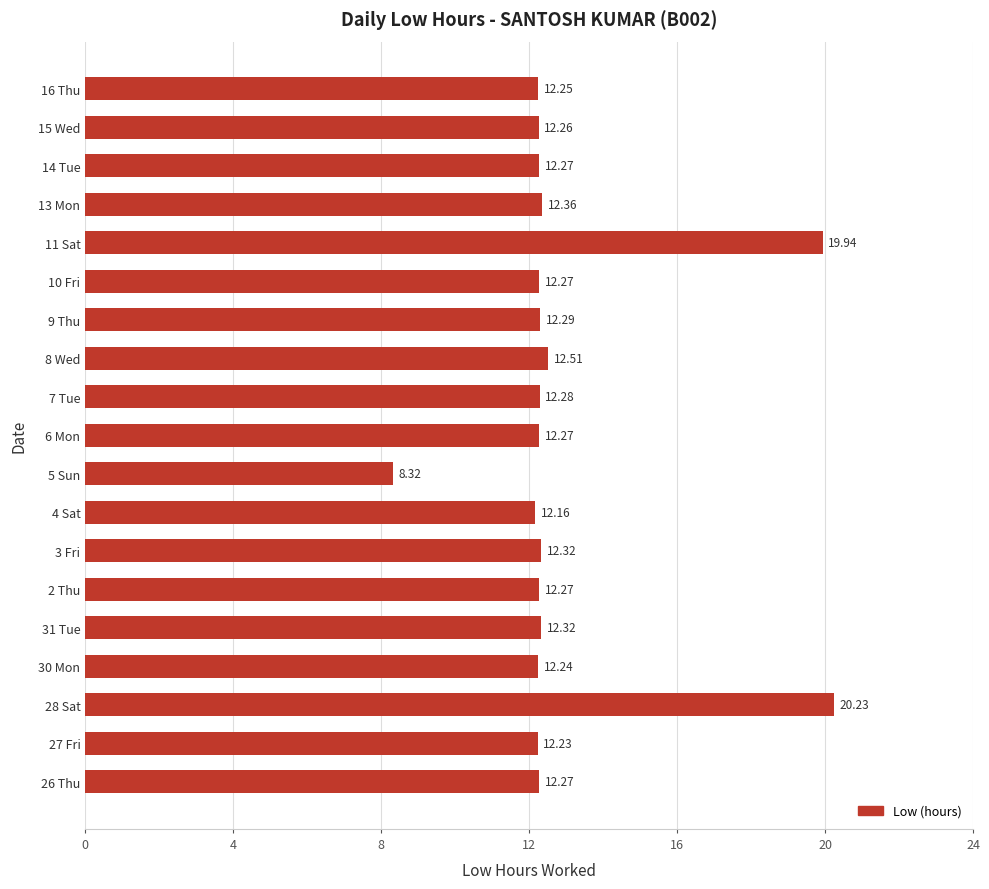

Are the bars horizontal?

Yes